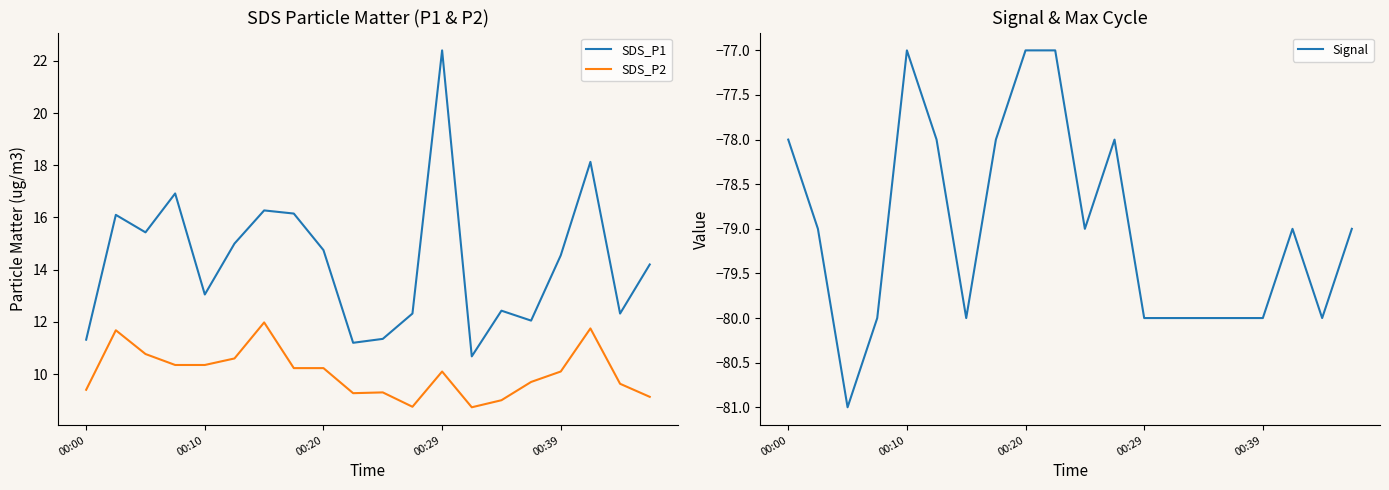

List the series in order of their peak value, lowest first.

Signal, SDS_P2, SDS_P1